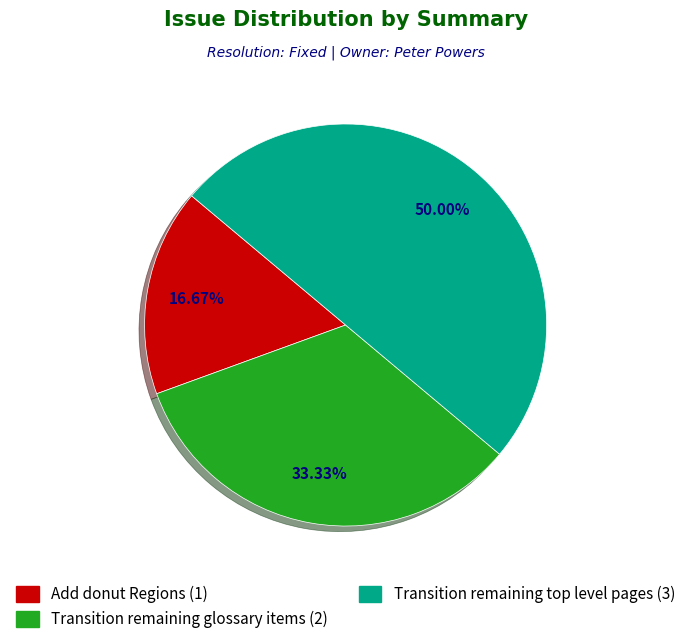

How much of the chart is everything except Add donut Regions?

83.3%